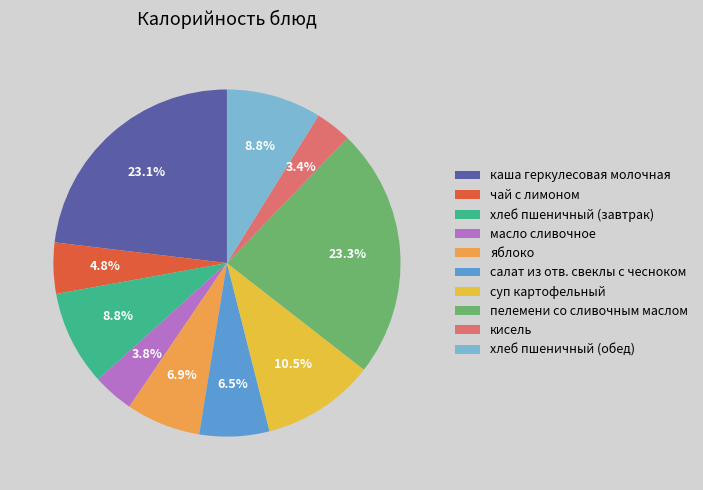

Is there any slice that represents more than half of the pie?

No